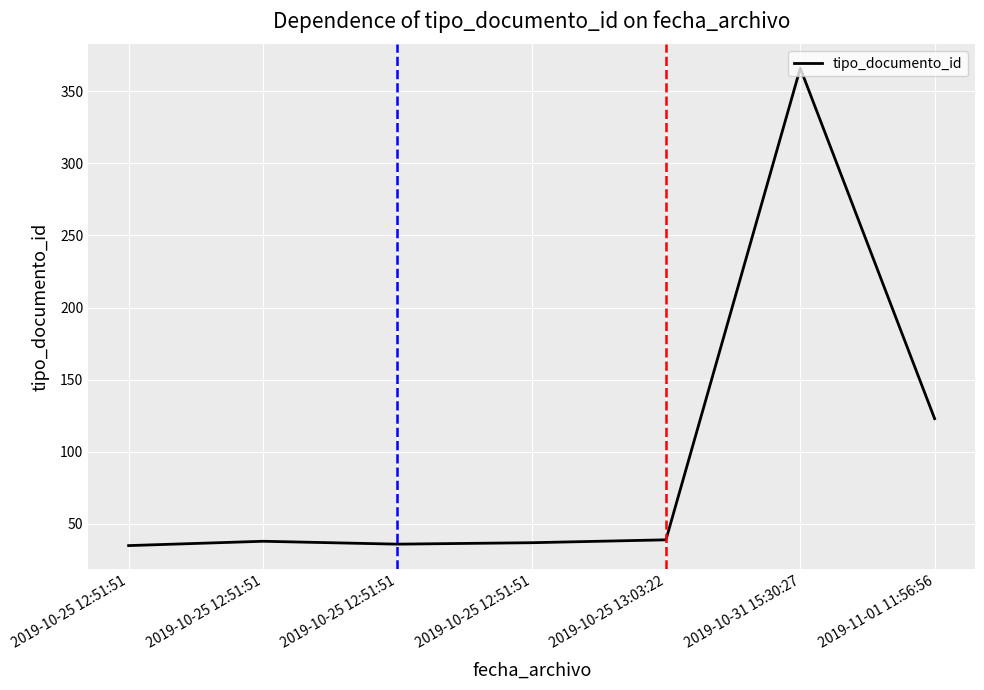

True or false: the data shows 54 at 2019-10-25 12:51:51.

False